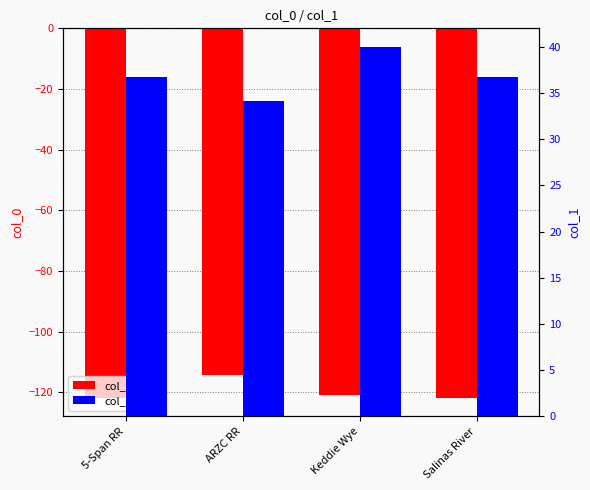

What is the spread (max minus min) of values at Salinas River?

158.5